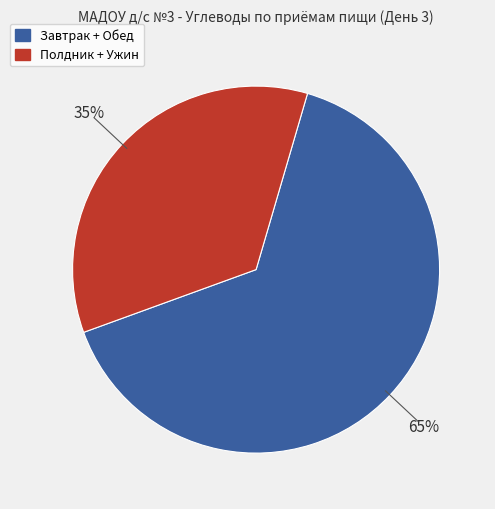

To the nearest percent, what is the average slice percentage?

50%